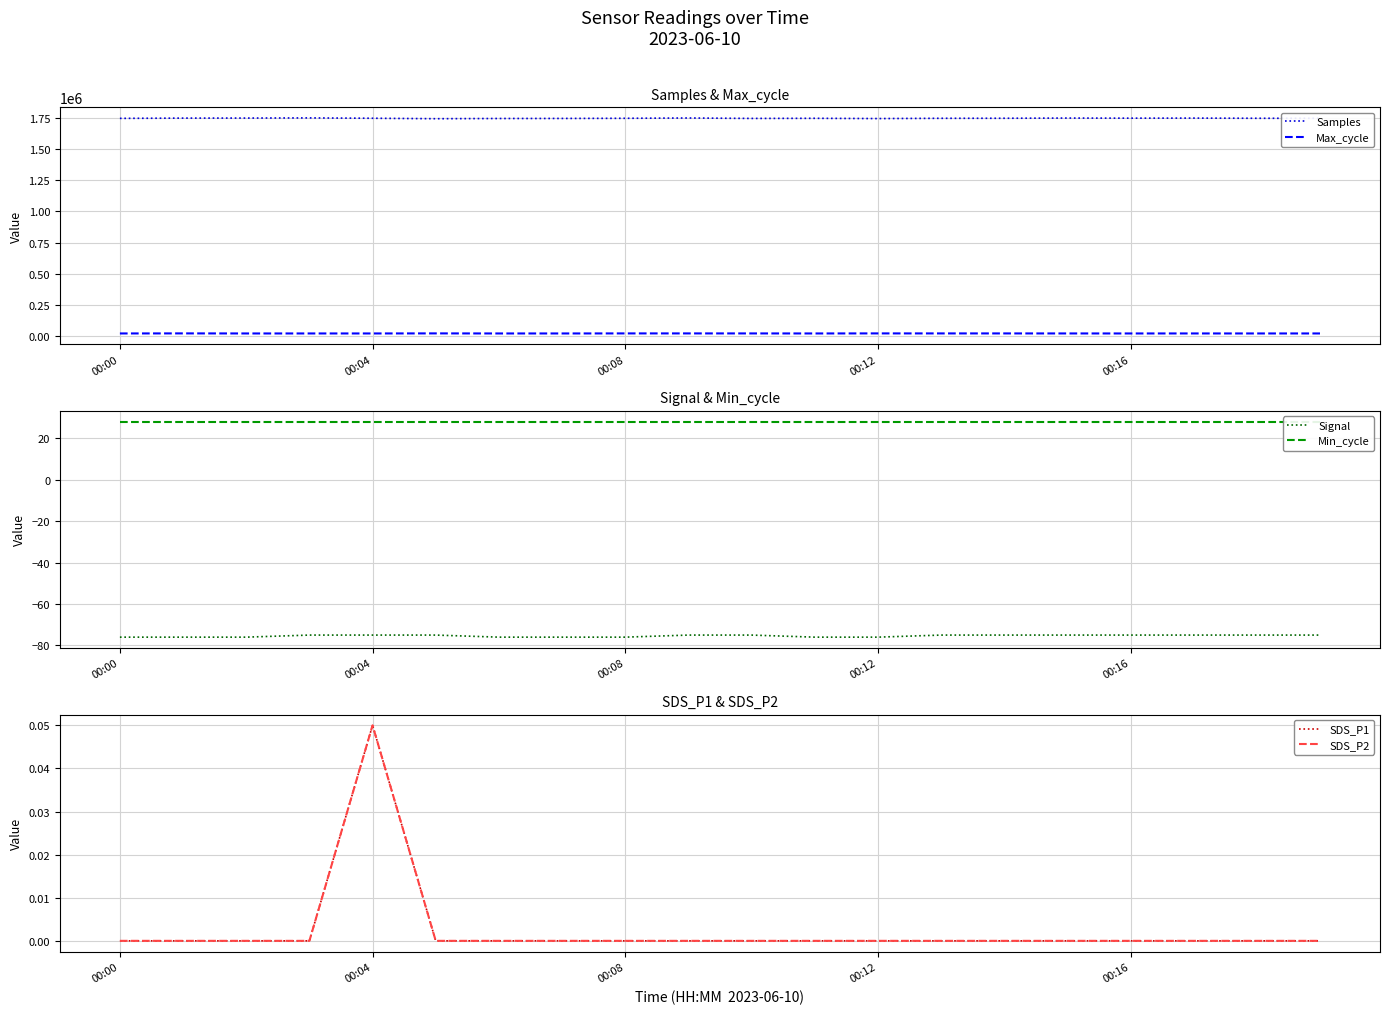

True or false: Signal has a value of -113.3 at 17.

False